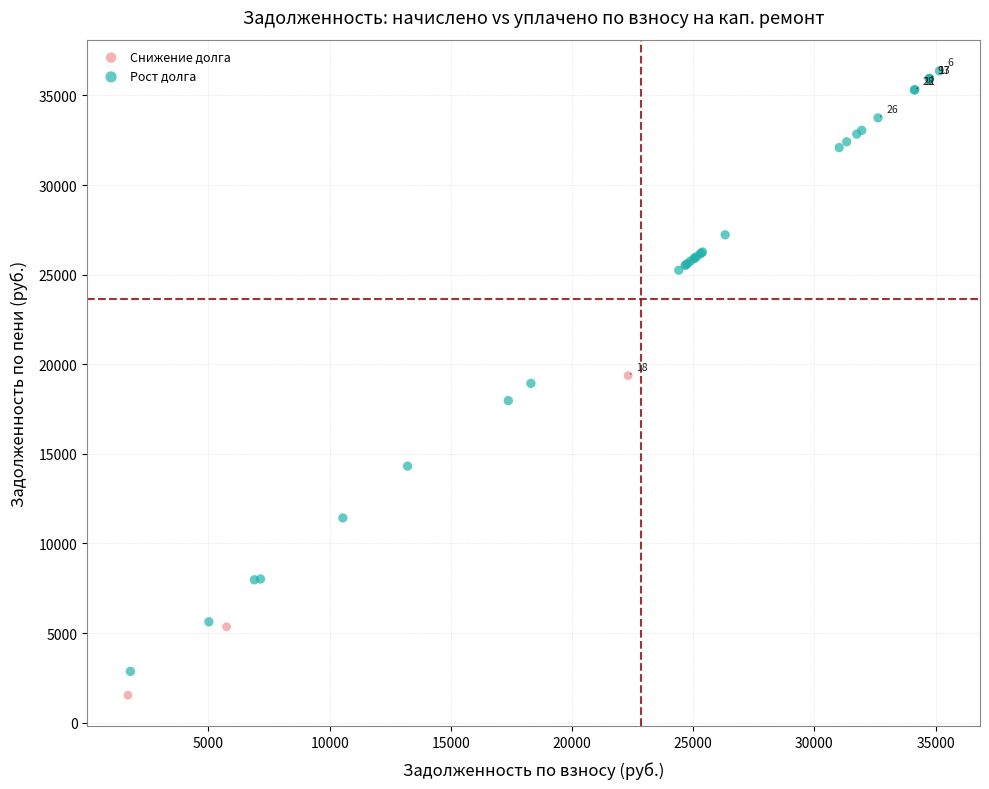

Which series contains the highest Y value?

Рост долга